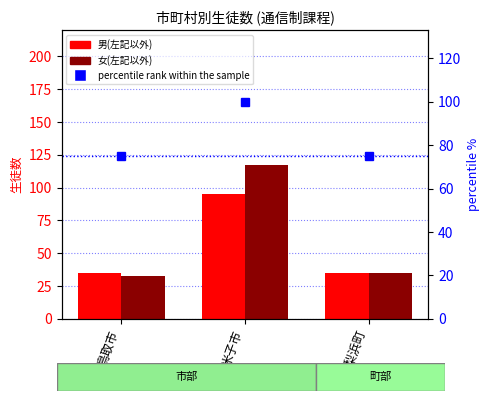

Which category has the lowest value across all series?

鳥取市